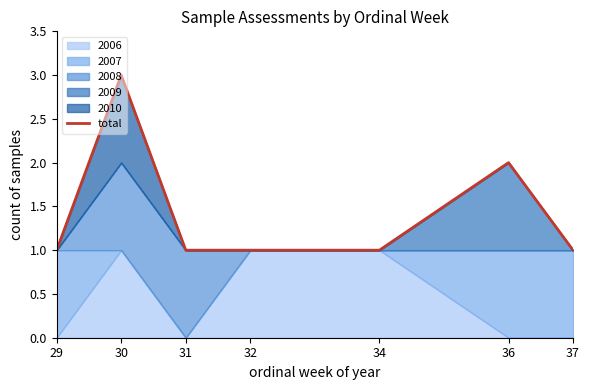

Count the values in the range 1 to 2.

6